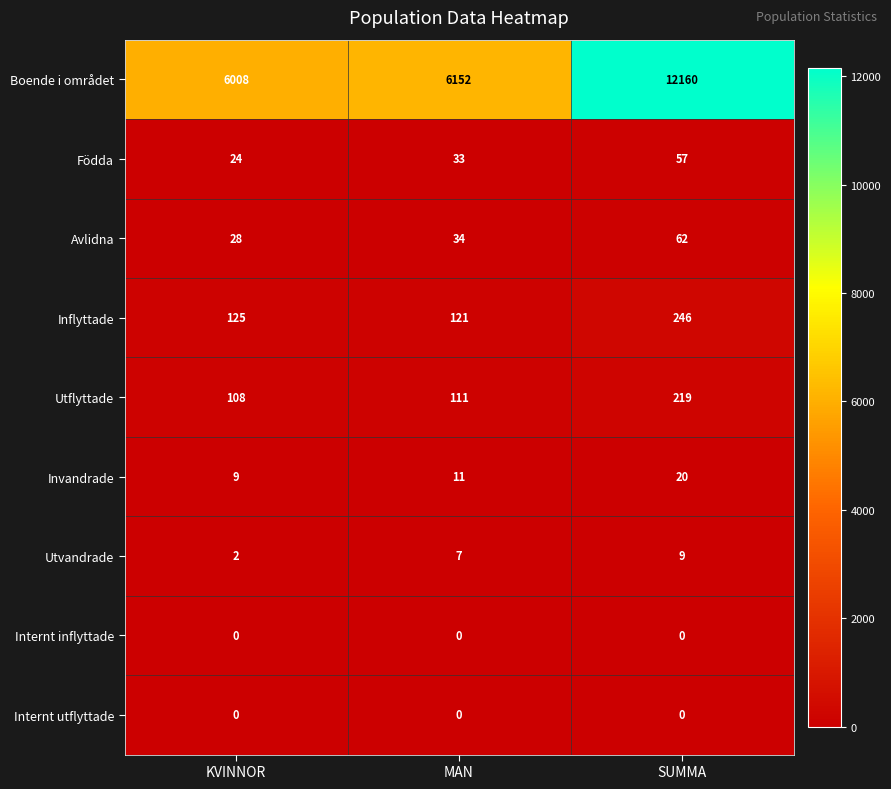

What is the difference between the second highest and minimum values in the Inflyttade series?

4